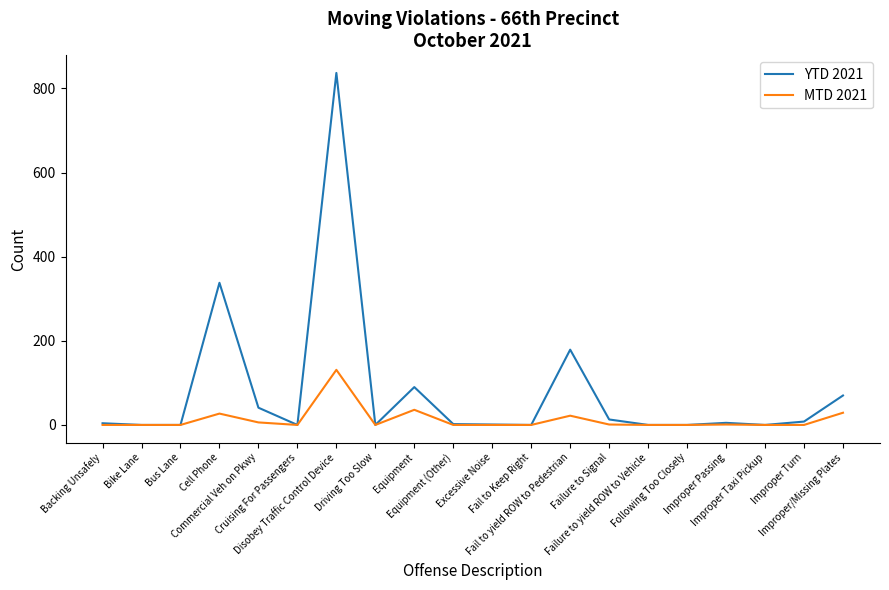

At how many categories does at least one series exceed 679?

1